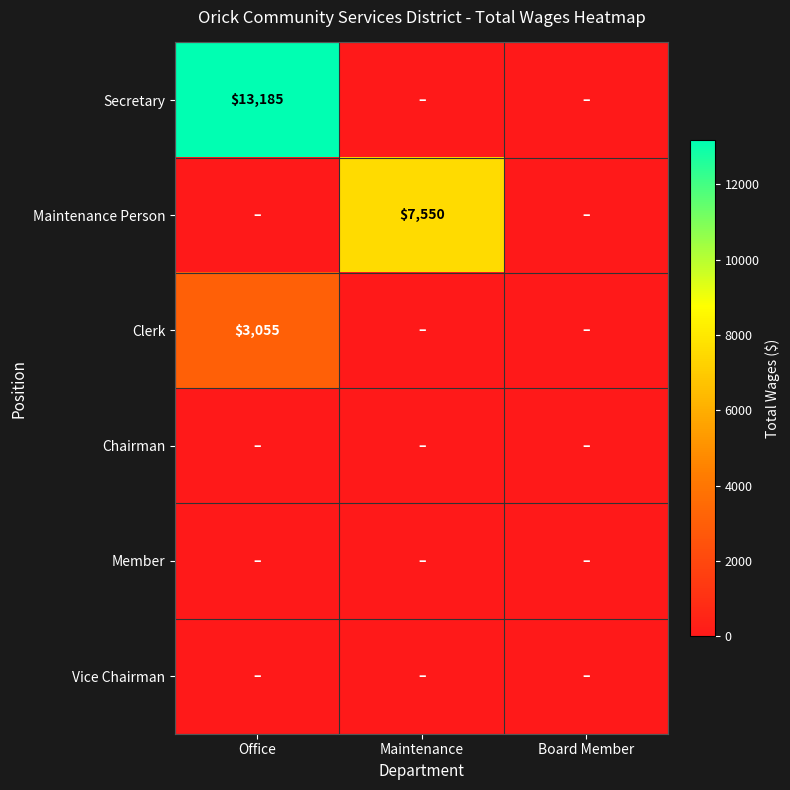

Is the value of Member at Office greater than the value of Clerk at Office?

No